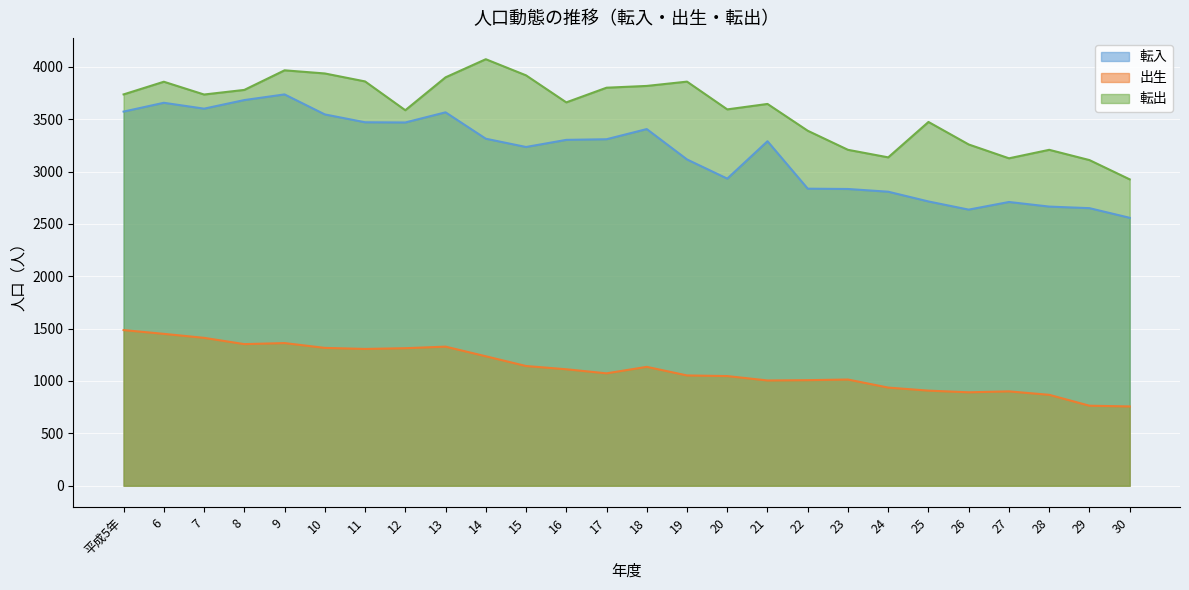

Where is 転出 nearest to the value 3498?

25